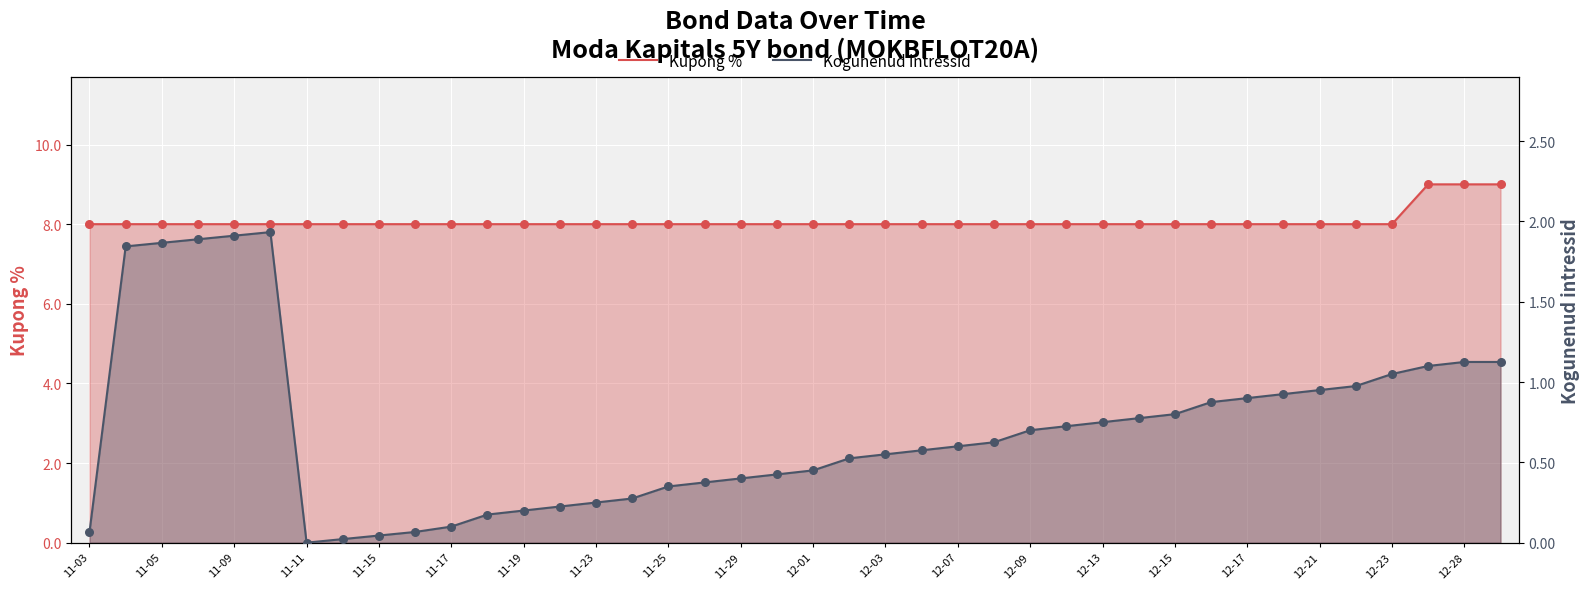

Is the value of Kupong % at 11-09 greater than the value of Kogunenud intressid at 11-09?

Yes